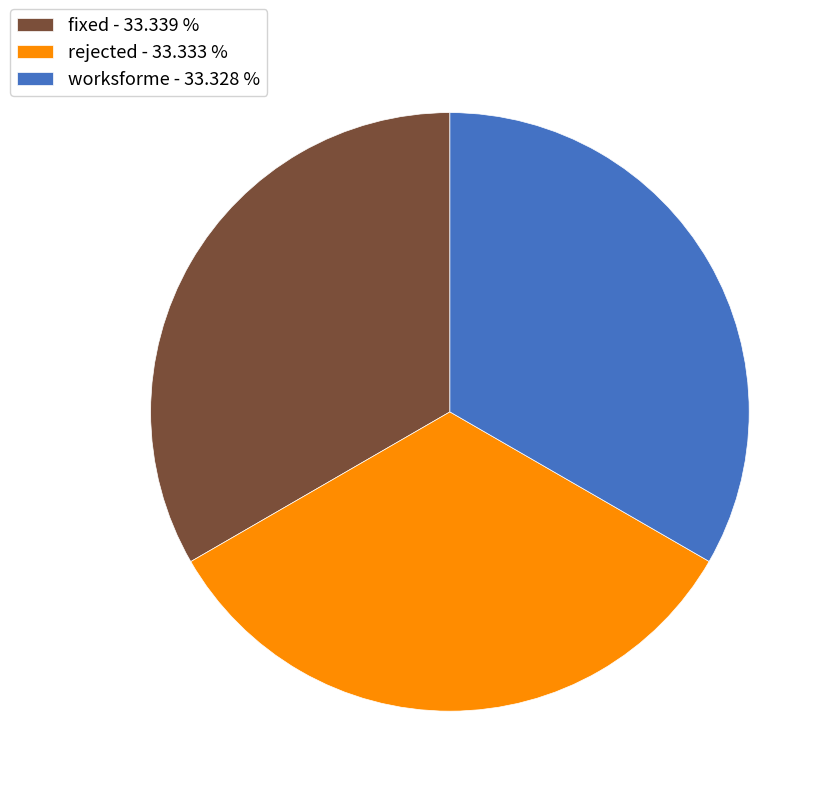

Is there any slice that represents more than half of the pie?

No